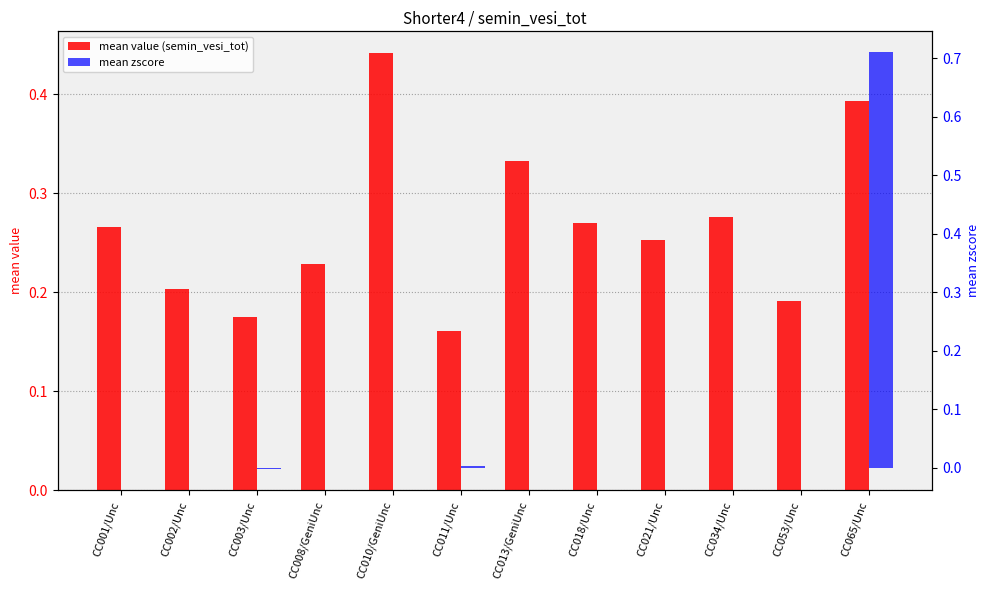

At which category is the sum across all series the highest?

CC065/Unc